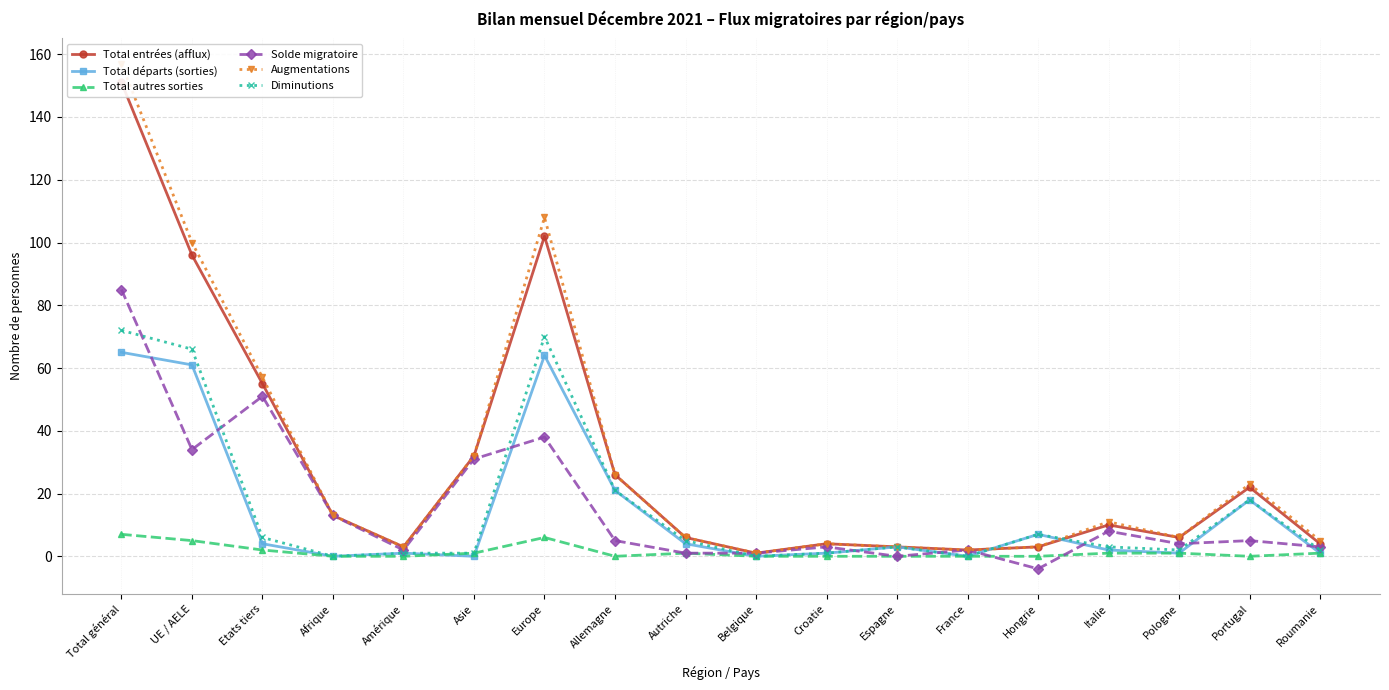

What is the sum of the Total entrées (afflux) values at Autriche and Belgique?

7